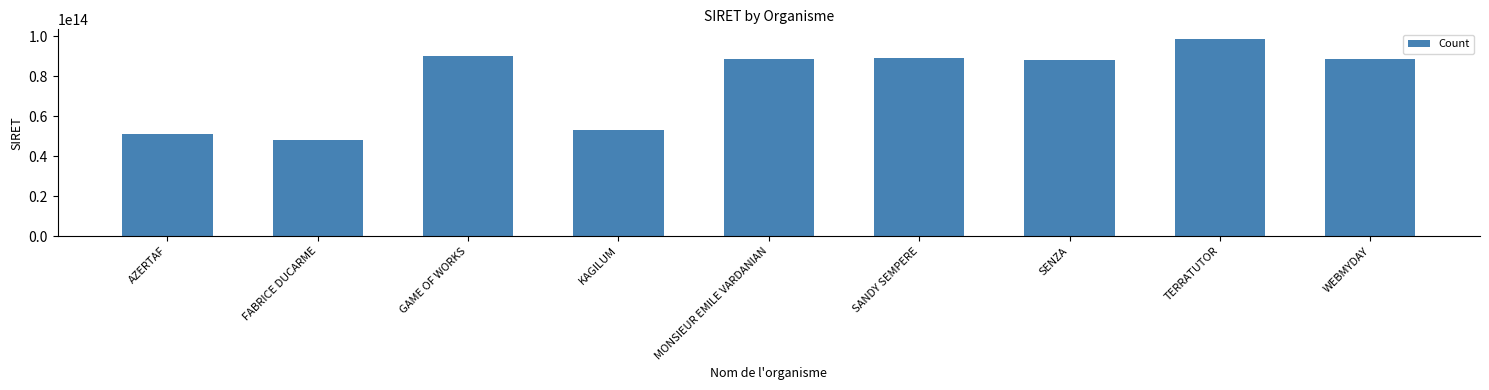

Which label corresponds to the smallest value in the chart?

FABRICE DUCARME